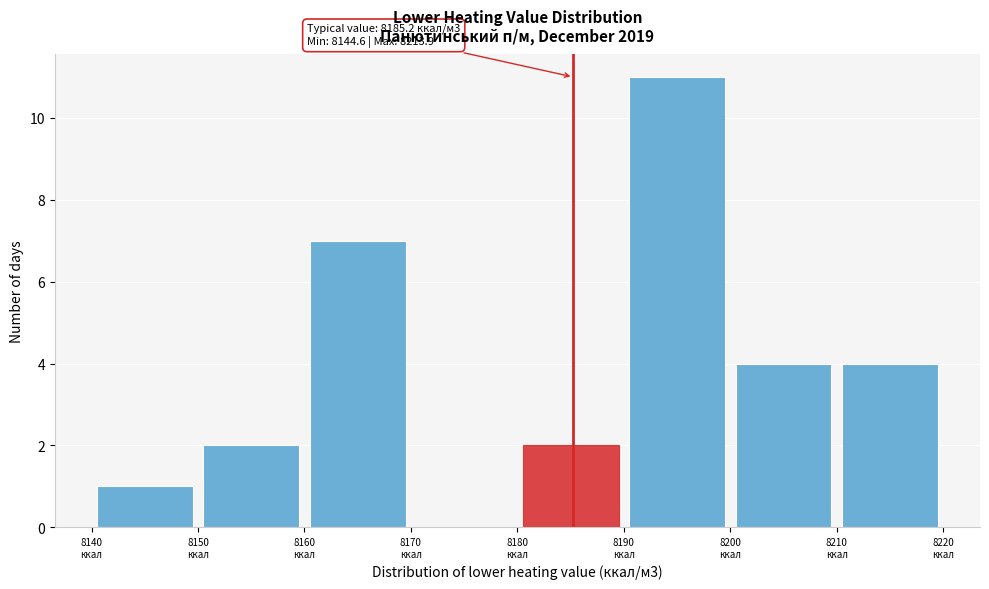

Over which range of the x-axis is the bar tallest?

8190 to 8200